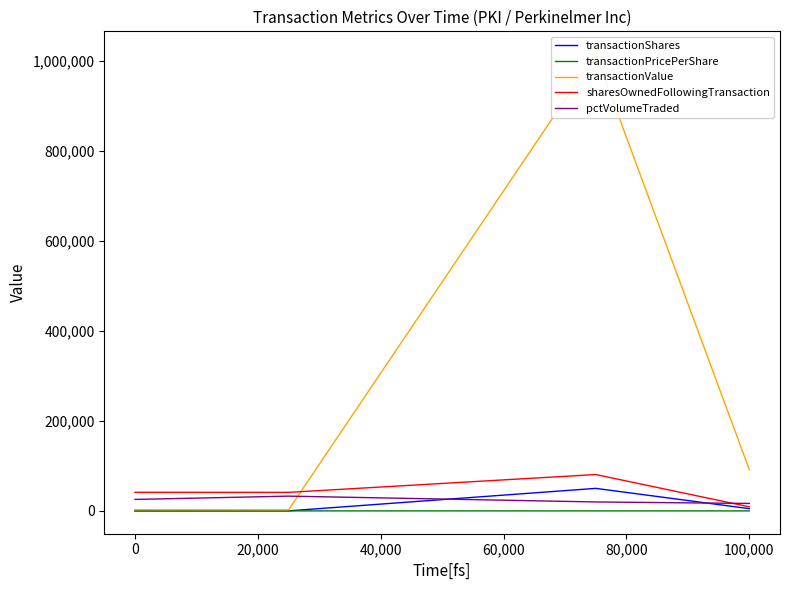

What is the maximum value shown in the chart?

1014148.0